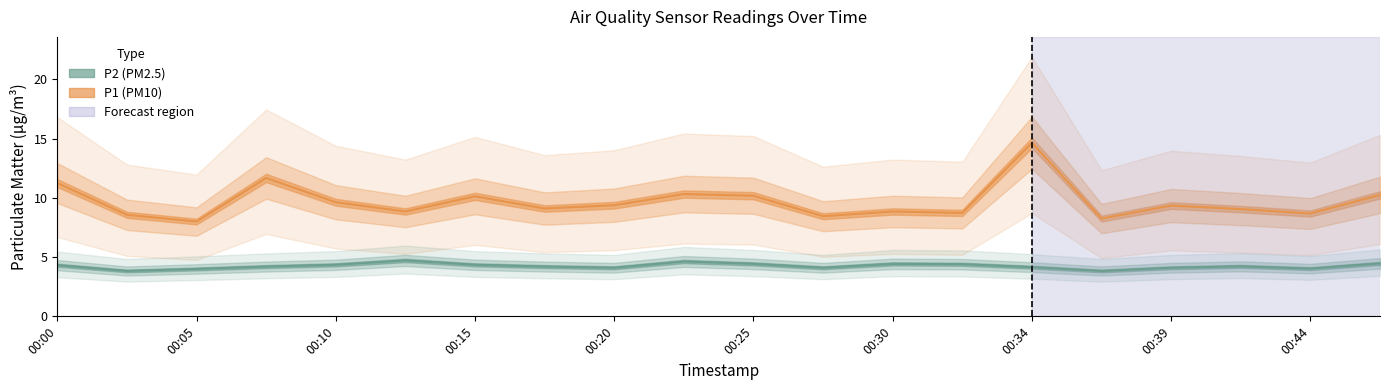

Reading right to left, what are all the values shown in this chart?

P1: 00:47=10.2	00:44=8.7	00:42=9.1	00:39=9.3	00:37=8.2	00:34=14.7	00:32=8.7	00:30=8.8	00:27=8.4	00:25=10.2	00:22=10.3	00:20=9.4	00:17=9.1	00:15=10.1	00:12=8.8	00:10=9.6	00:07=11.7	00:05=8.0	00:03=8.6	00:00=11.2
P2: 00:47=4.5	00:44=4.0	00:42=4.2	00:39=4.1	00:37=3.8	00:34=4.2	00:32=4.4	00:30=4.4	00:27=4.1	00:25=4.4	00:22=4.6	00:20=4.1	00:17=4.2	00:15=4.3	00:12=4.7	00:10=4.3	00:07=4.2	00:05=4.0	00:03=3.8	00:00=4.3